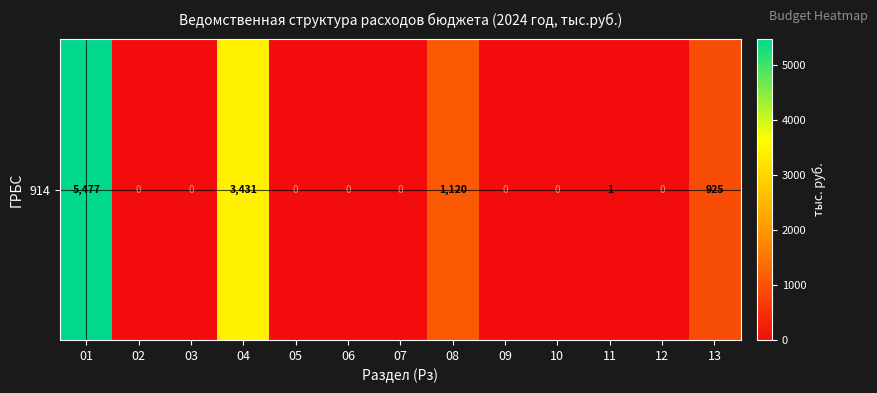

Between 07 and 04, which is larger?

04